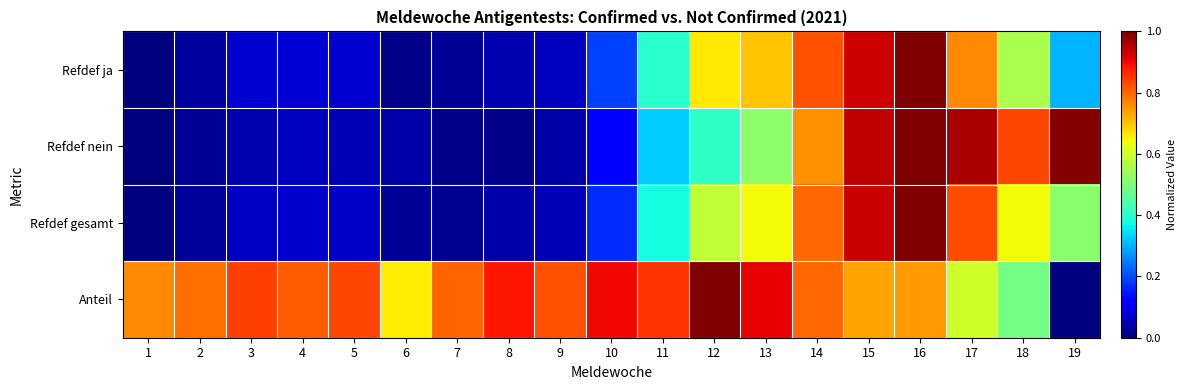

Which category has the lowest value across all series?

1